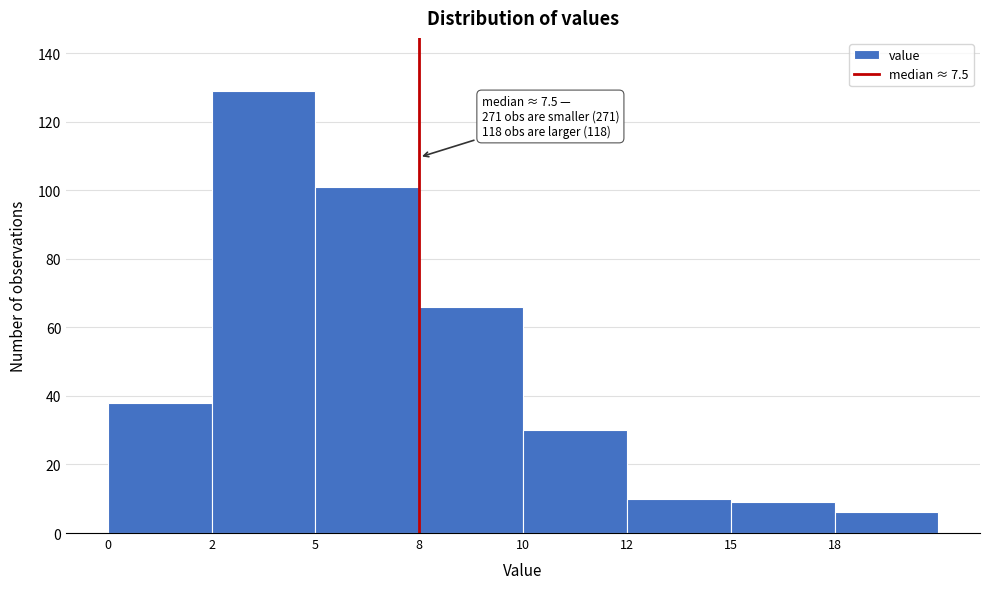

Reading right to left, list all the values displayed in this chart.

6	9	10	30	66	101	129	38